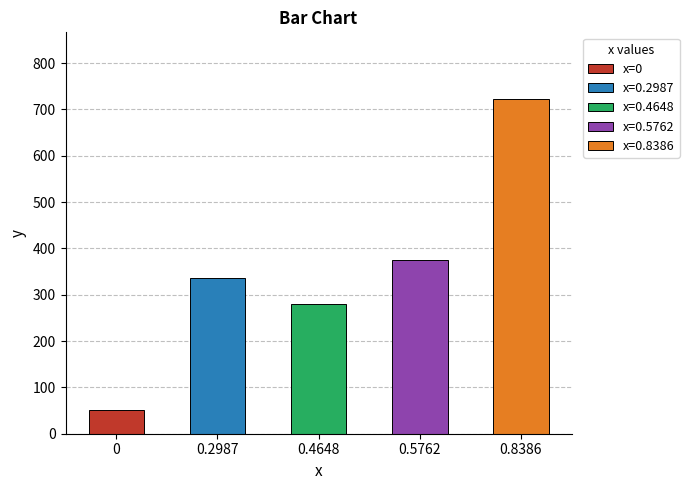

Are the bars horizontal?

No